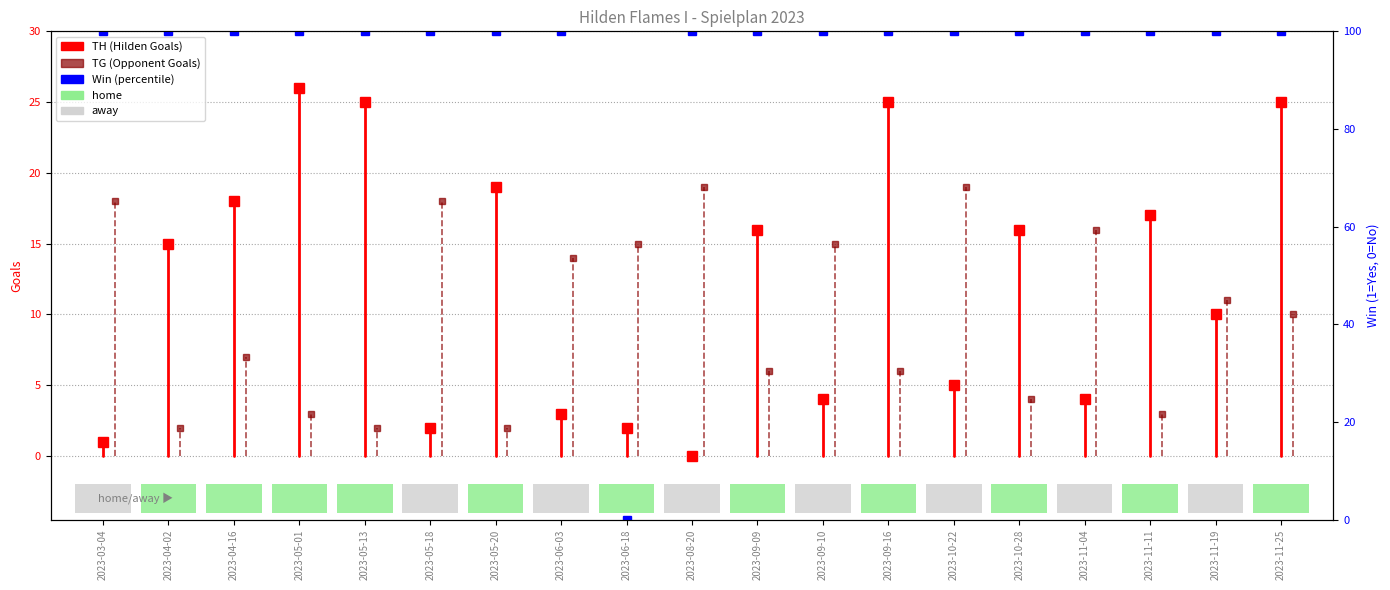

How many bars are there in each group?

2